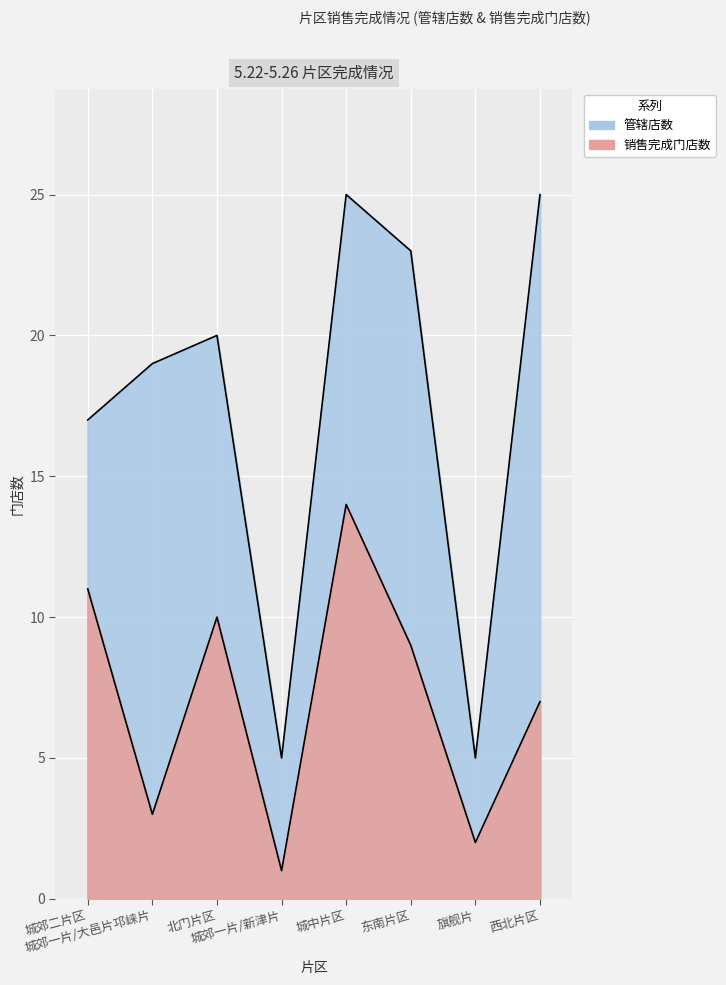

Reading left to right, extract all data points from this chart.

管辖店数: 城郊二片区=17	城郊一片/大邑片邛崃片=19	北门片区=20	城郊一片/新津片=5	城中片区=25	东南片区=23	旗舰片=5	西北片区=25
销售完成门店数: 城郊二片区=11	城郊一片/大邑片邛崃片=3	北门片区=10	城郊一片/新津片=1	城中片区=14	东南片区=9	旗舰片=2	西北片区=7